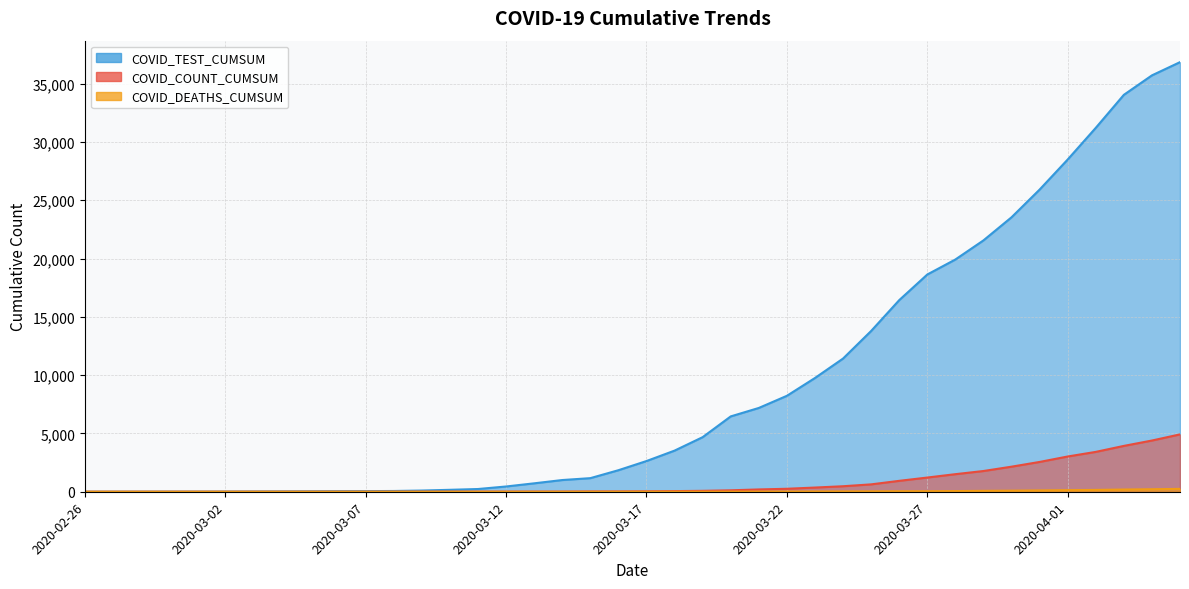

Rank the series by their maximum value, from highest to lowest.

COVID_TEST_CUMSUM, COVID_COUNT_CUMSUM, COVID_DEATHS_CUMSUM